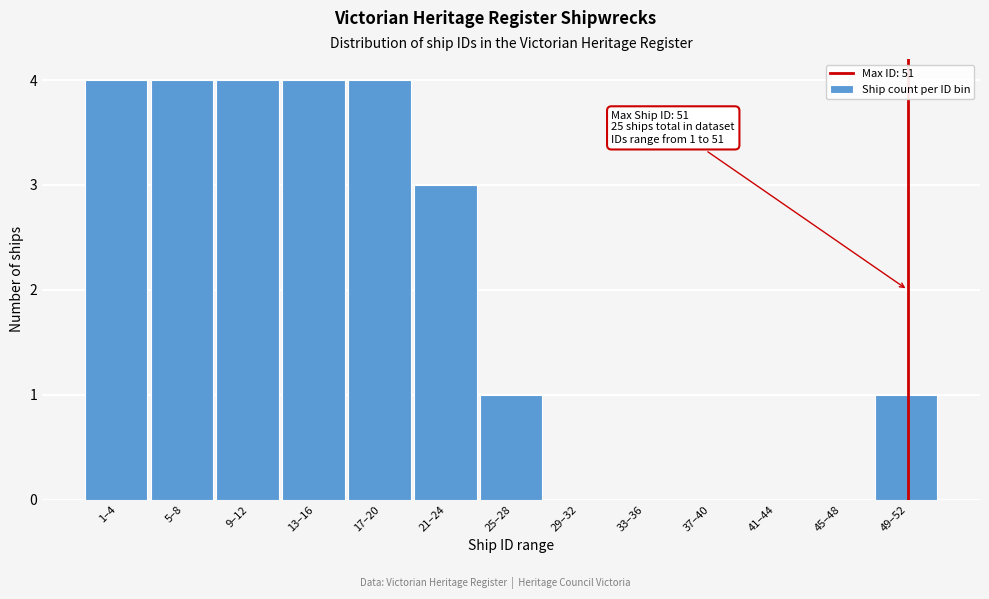

Reading left to right, what are all the values shown in this chart?

1–4=4	5–8=4	9–12=4	13–16=4	17–20=4	21–24=3	25–28=1	29–32=0	33–36=0	37–40=0	41–44=0	45–48=0	49–52=1